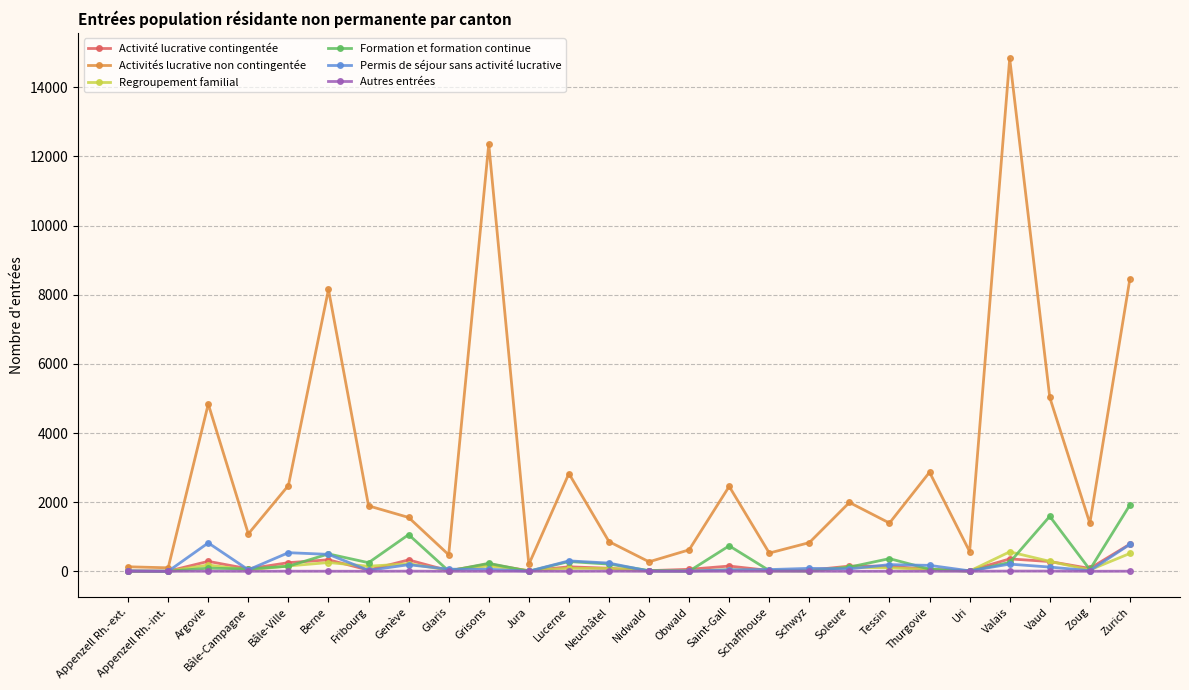

Which series has the largest range (max minus min)?

Activités lucrative non contingentée